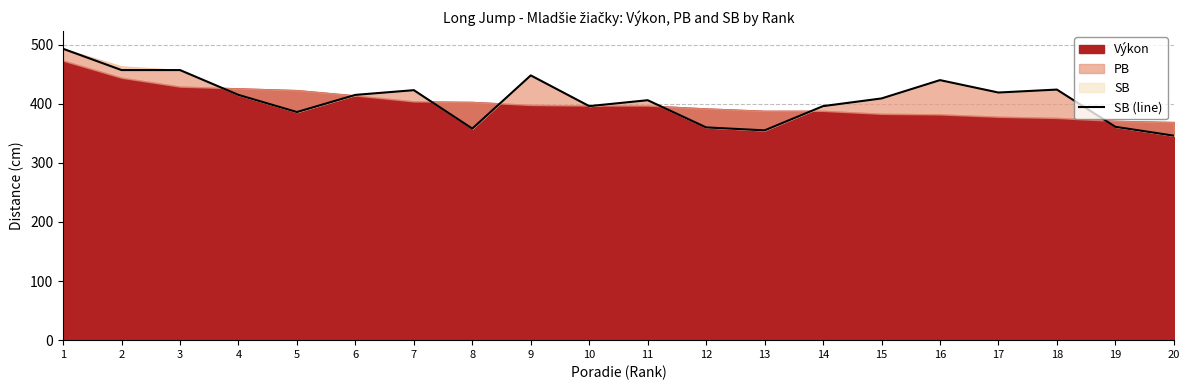

What is the average value?

408